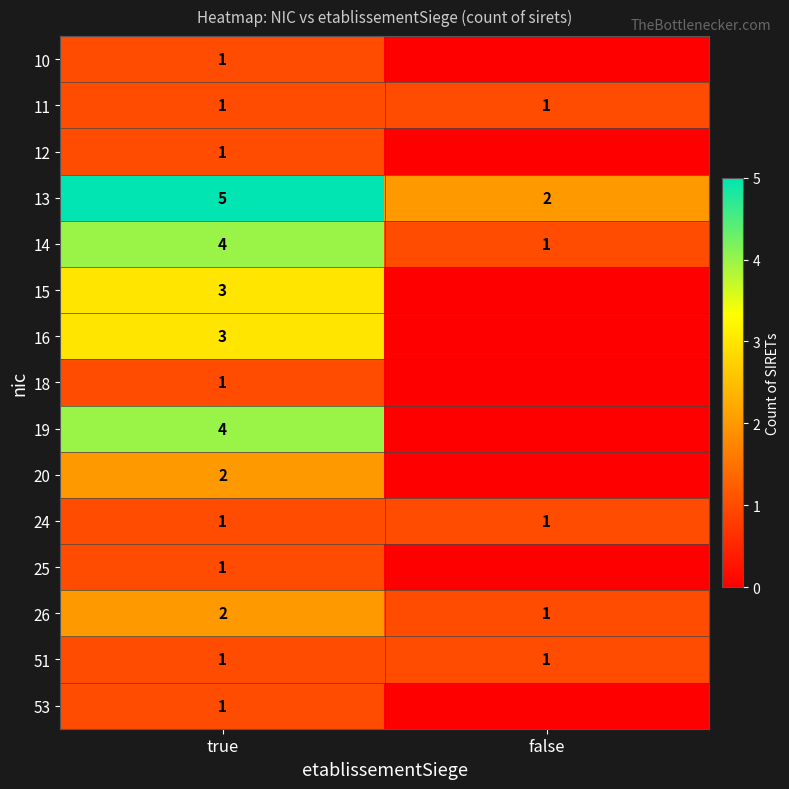

Which category has the lowest value in the 14 series?

false